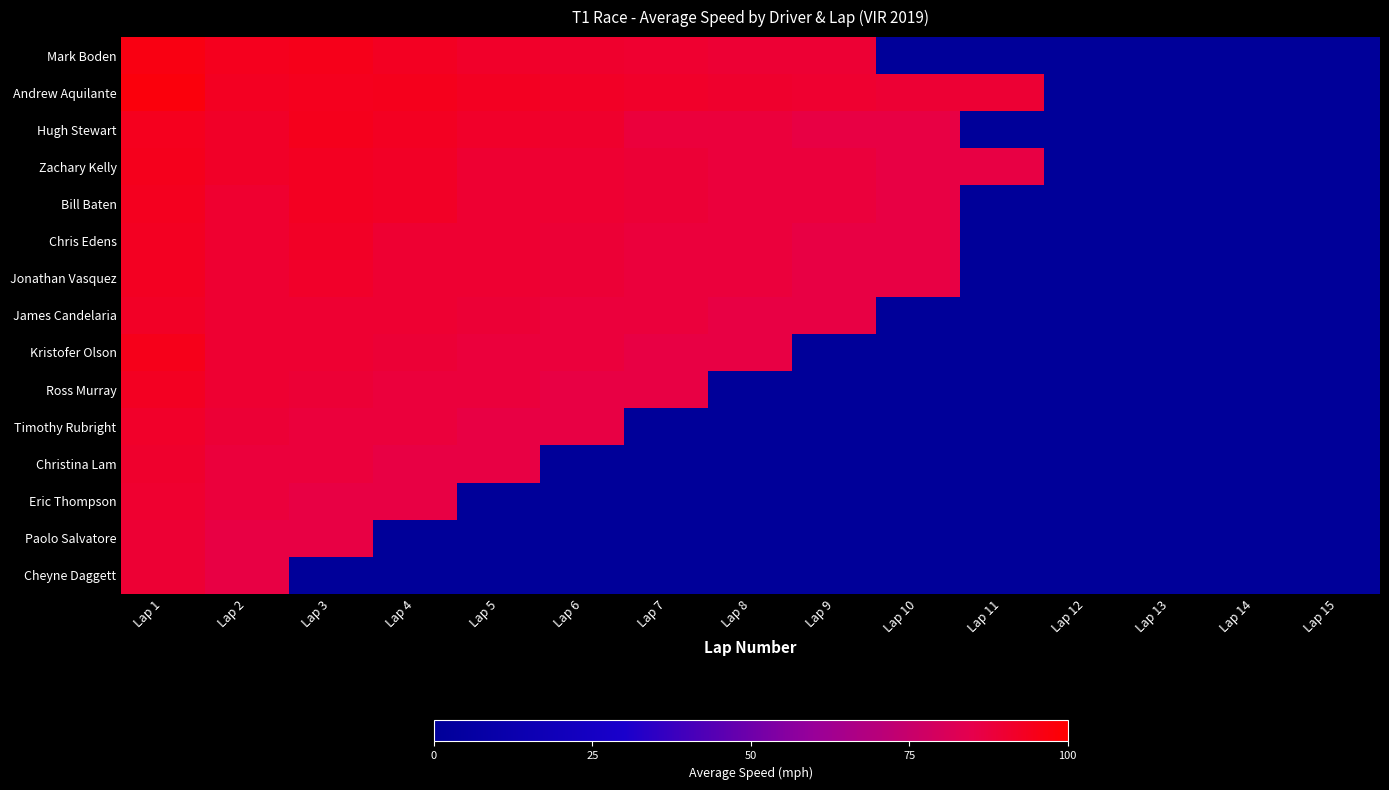

At how many categories does at least one series exceed 19?

11